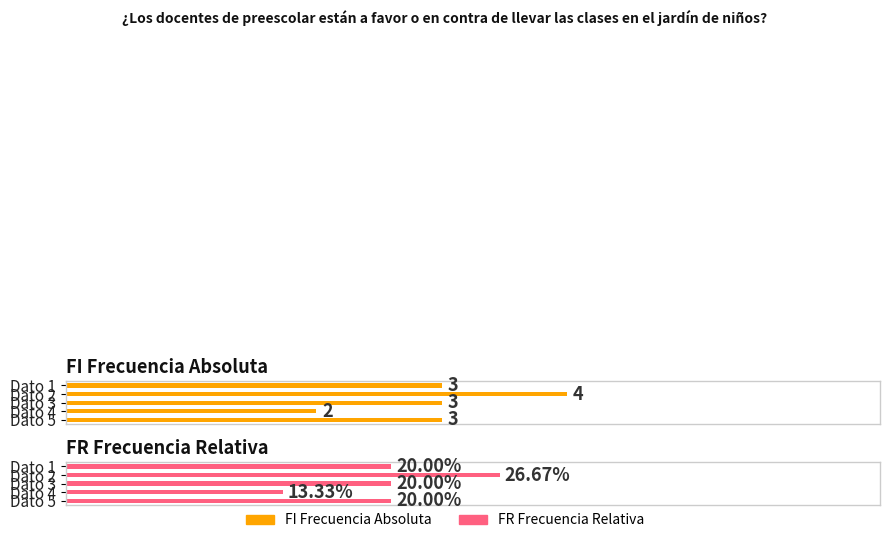

True or false: FR Frecuencia Relativa has a value of 0.1 at 2.

False